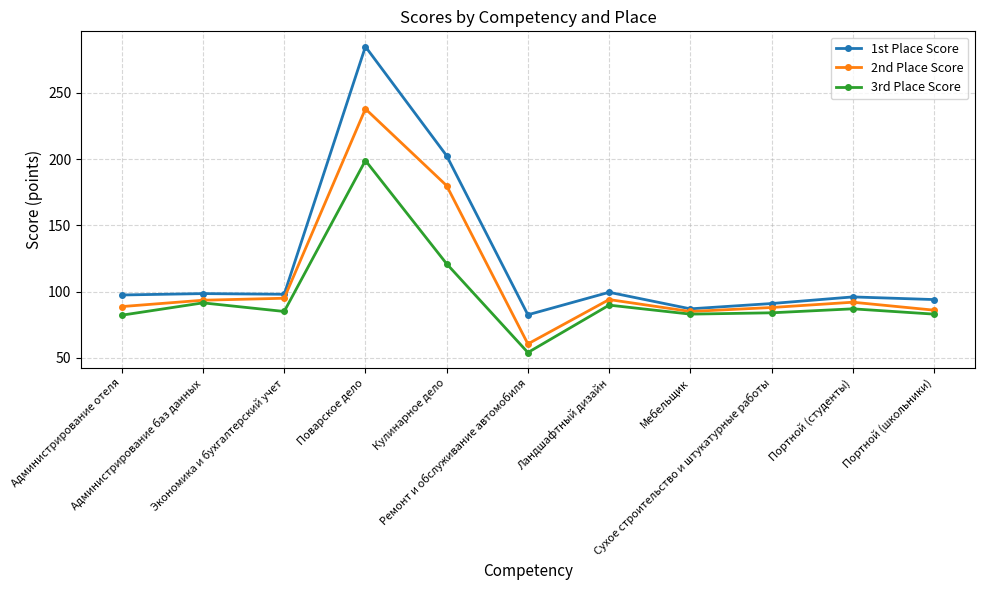

List the series in order of their peak value, highest first.

1st Place Score, 2nd Place Score, 3rd Place Score